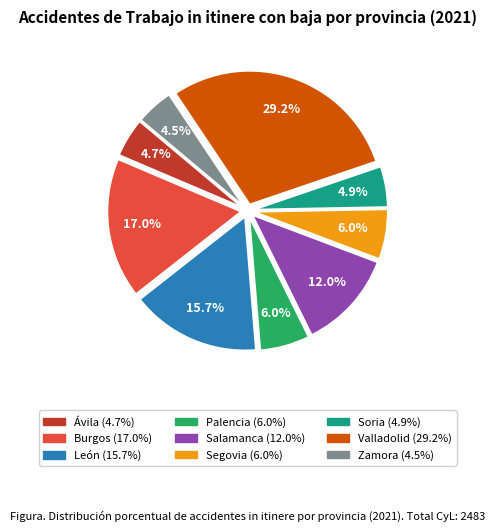

To the nearest percent, what is the difference between the León and Salamanca slice percentages?

4%